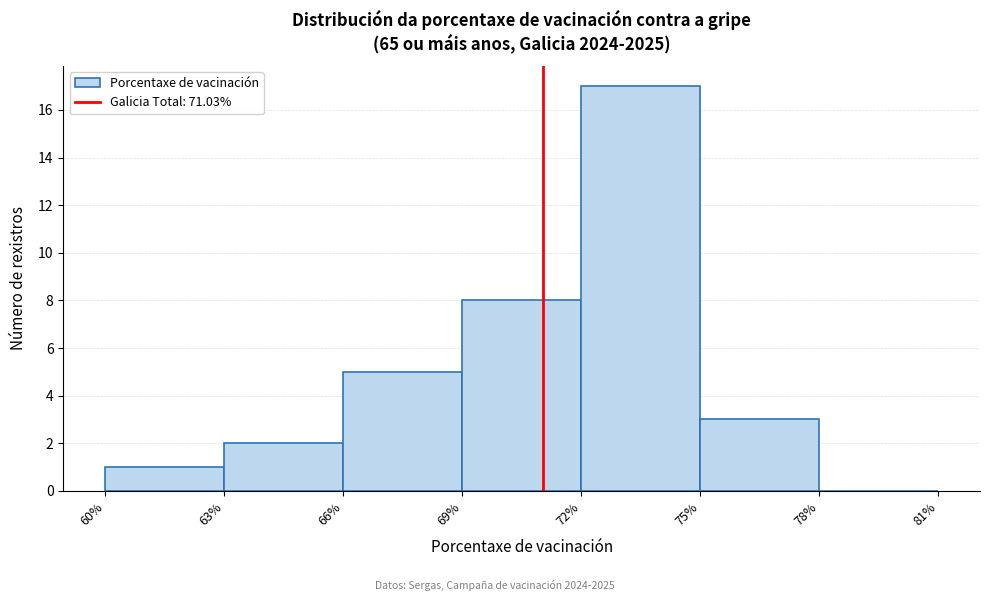

What is the height of the bar covering 63% to 66% on the x-axis? The values are not printed on the chart, so give them approximately, as read against the axis.

2